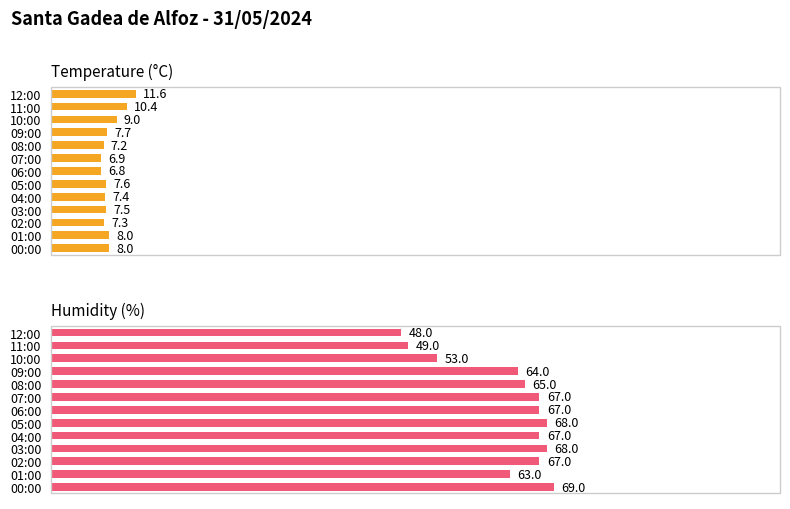

How many values in the Temperature (°C) series are below 7?

2